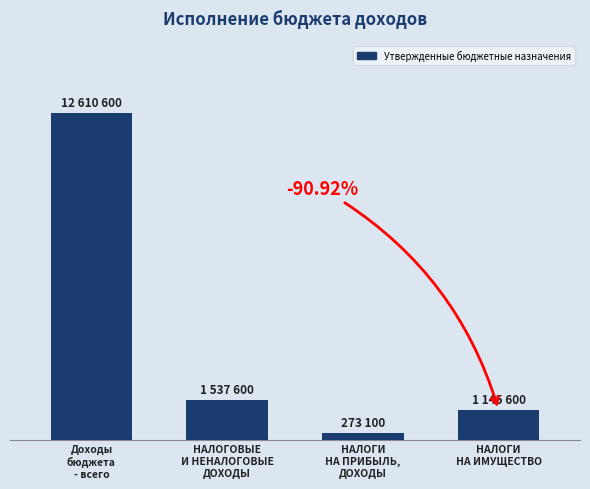

Are the bars horizontal?

No